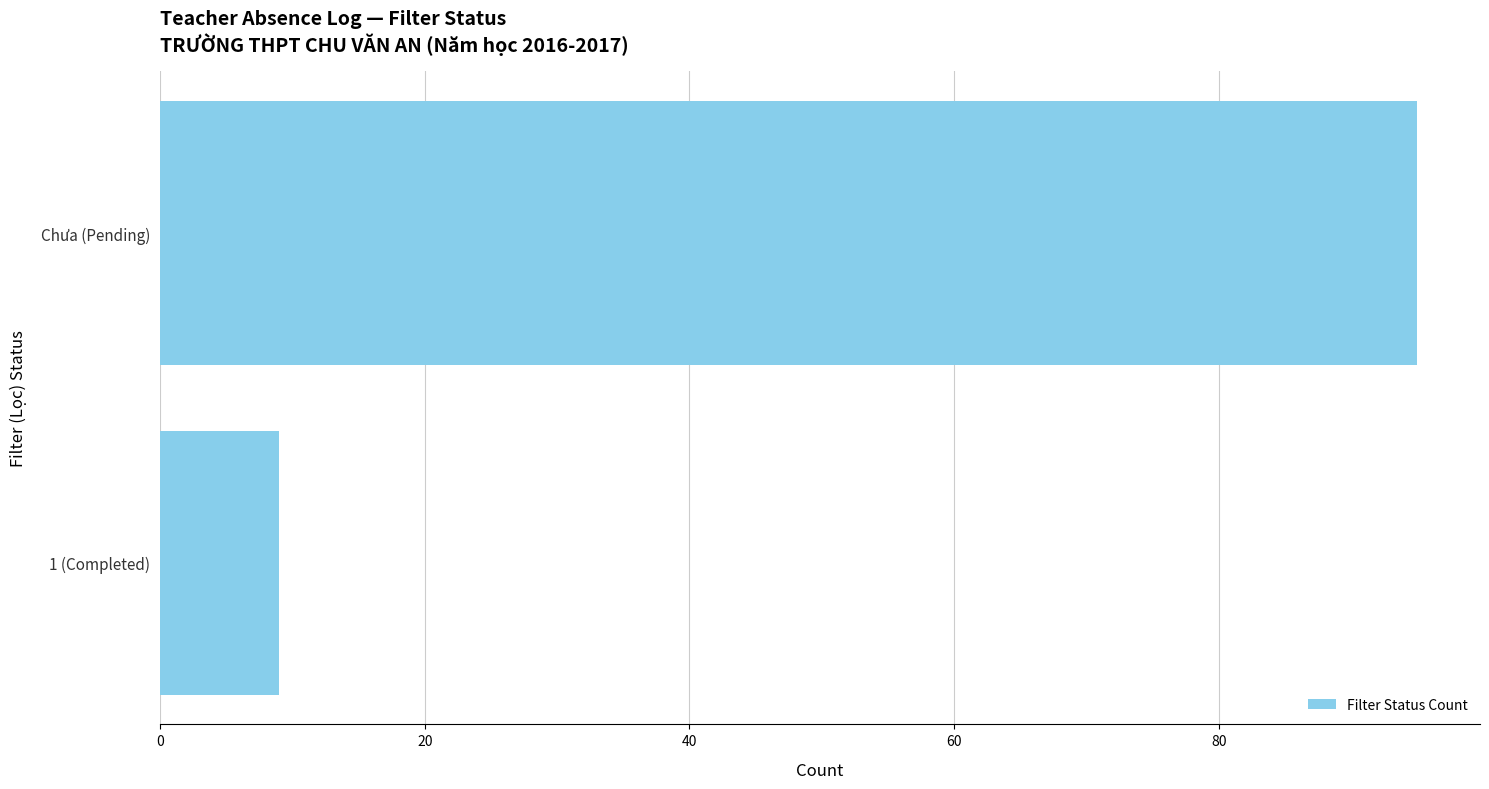

What is the sum of all values?

104